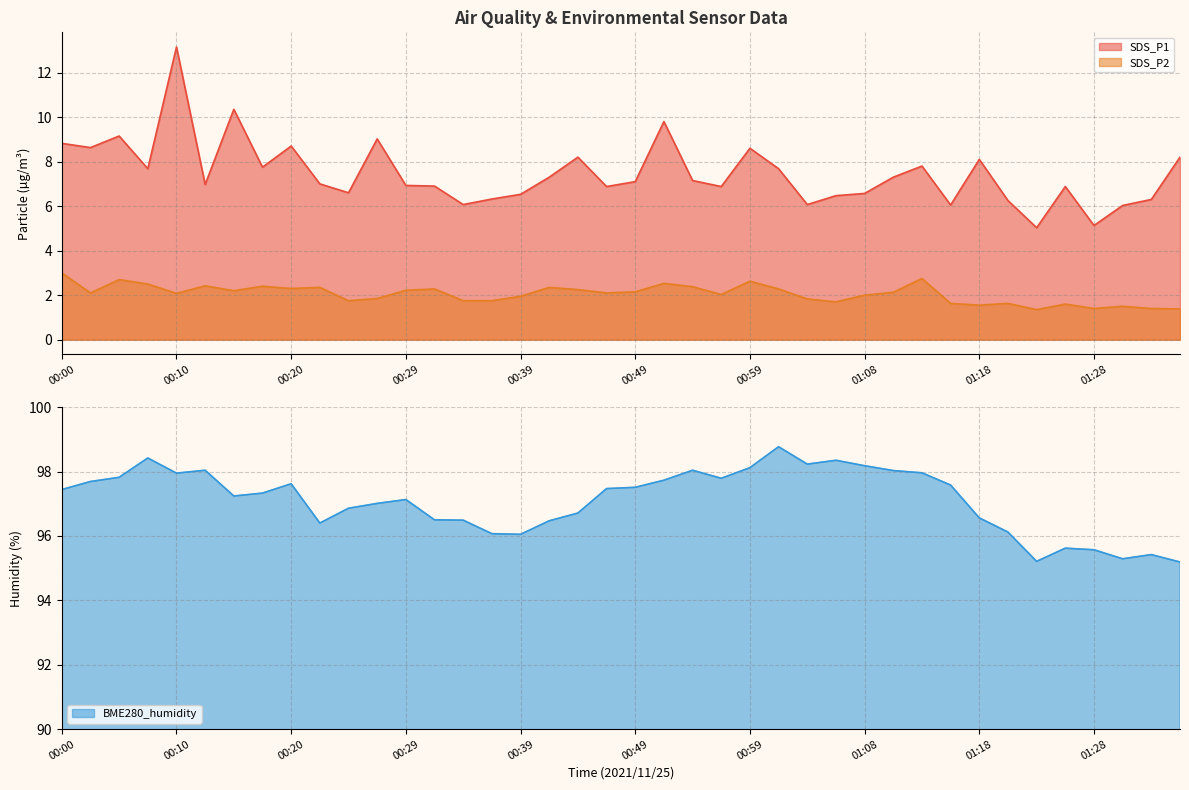

Is the value of BME280_humidity at 00:07 greater than the value of SDS_P2 at 00:17?

Yes